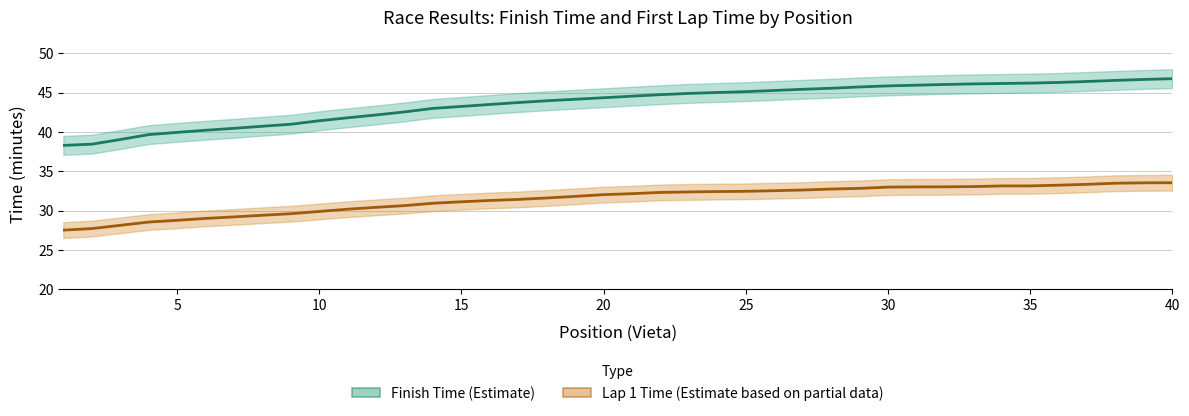

Where is the data nearest to the value 30?

10